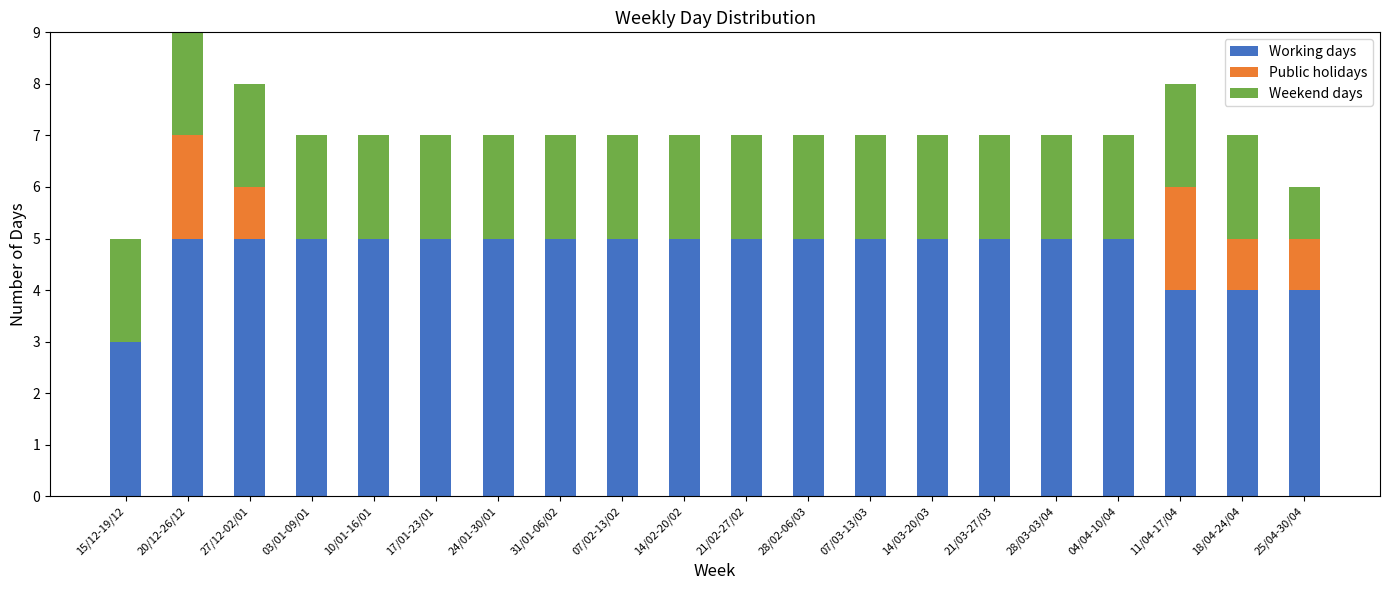

Reading left to right, what are all the values shown in this chart?

Working days: 15/12-19/12=3	20/12-26/12=5	27/12-02/01=5	03/01-09/01=5	10/01-16/01=5	17/01-23/01=5	24/01-30/01=5	31/01-06/02=5	07/02-13/02=5	14/02-20/02=5	21/02-27/02=5	28/02-06/03=5	07/03-13/03=5	14/03-20/03=5	21/03-27/03=5	28/03-03/04=5	04/04-10/04=5	11/04-17/04=4	18/04-24/04=4	25/04-30/04=4
Public holidays: 15/12-19/12=0	20/12-26/12=2	27/12-02/01=1	03/01-09/01=0	10/01-16/01=0	17/01-23/01=0	24/01-30/01=0	31/01-06/02=0	07/02-13/02=0	14/02-20/02=0	21/02-27/02=0	28/02-06/03=0	07/03-13/03=0	14/03-20/03=0	21/03-27/03=0	28/03-03/04=0	04/04-10/04=0	11/04-17/04=2	18/04-24/04=1	25/04-30/04=1
Weekend days: 15/12-19/12=2	20/12-26/12=2	27/12-02/01=2	03/01-09/01=2	10/01-16/01=2	17/01-23/01=2	24/01-30/01=2	31/01-06/02=2	07/02-13/02=2	14/02-20/02=2	21/02-27/02=2	28/02-06/03=2	07/03-13/03=2	14/03-20/03=2	21/03-27/03=2	28/03-03/04=2	04/04-10/04=2	11/04-17/04=2	18/04-24/04=2	25/04-30/04=1